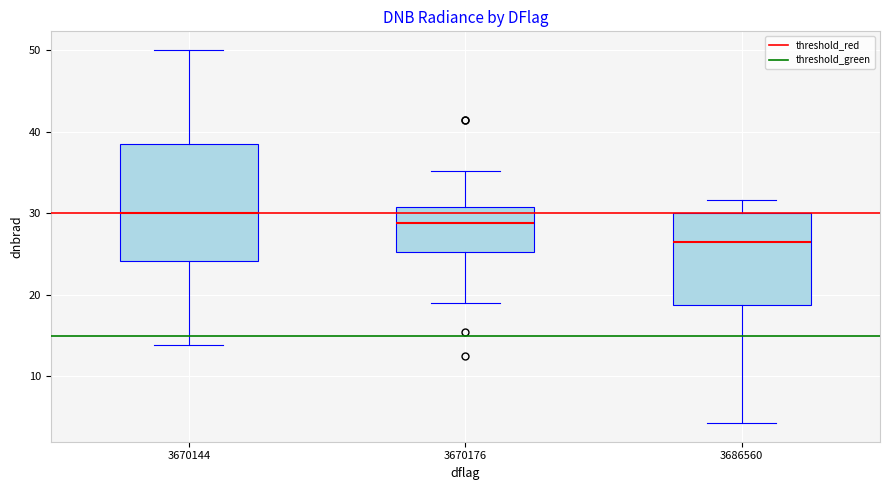

Comparing the boxes themselves (not the whiskers), which one is the tallest?

3670144